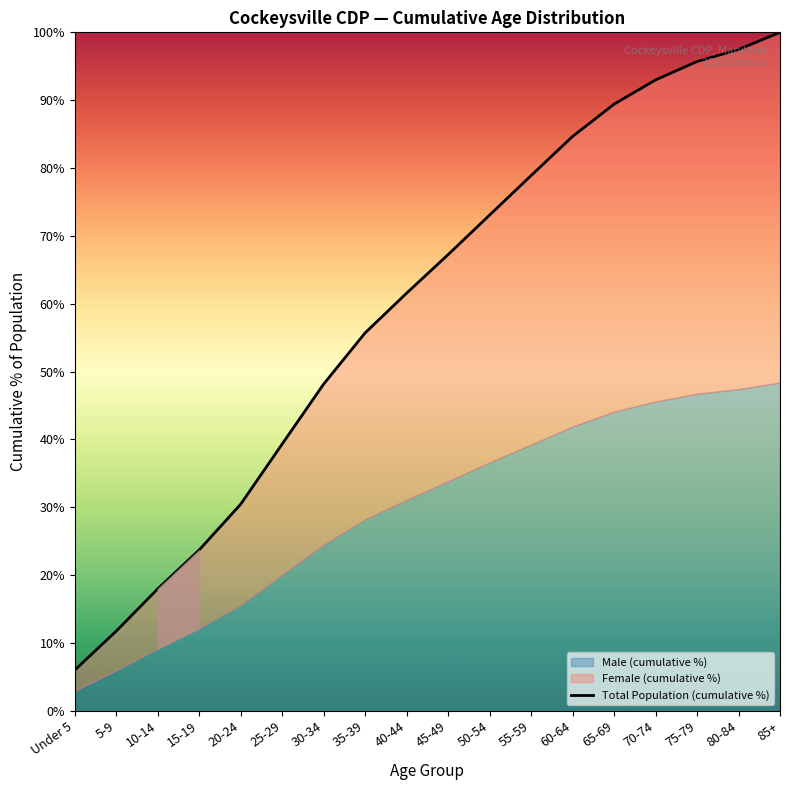

What is the value of the 6th point from the left?

39.3